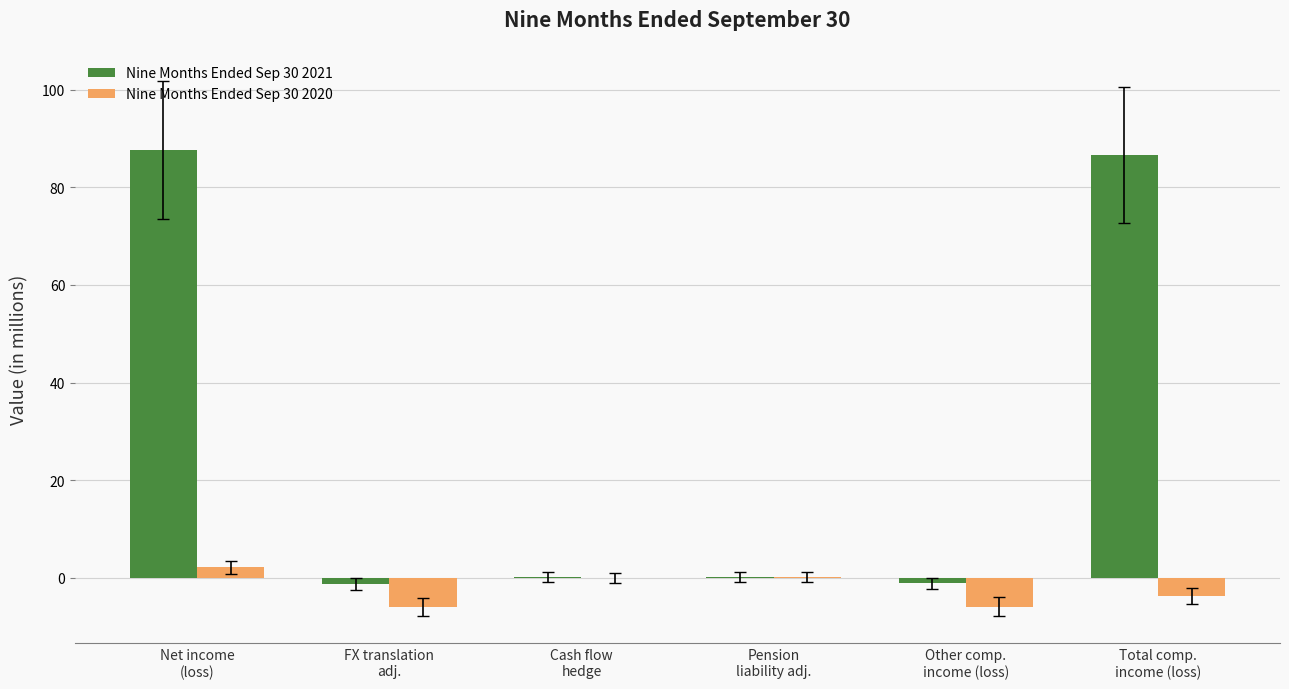

What is the sum of all Nine Months Ended Sep 30 2021 values?

172.1